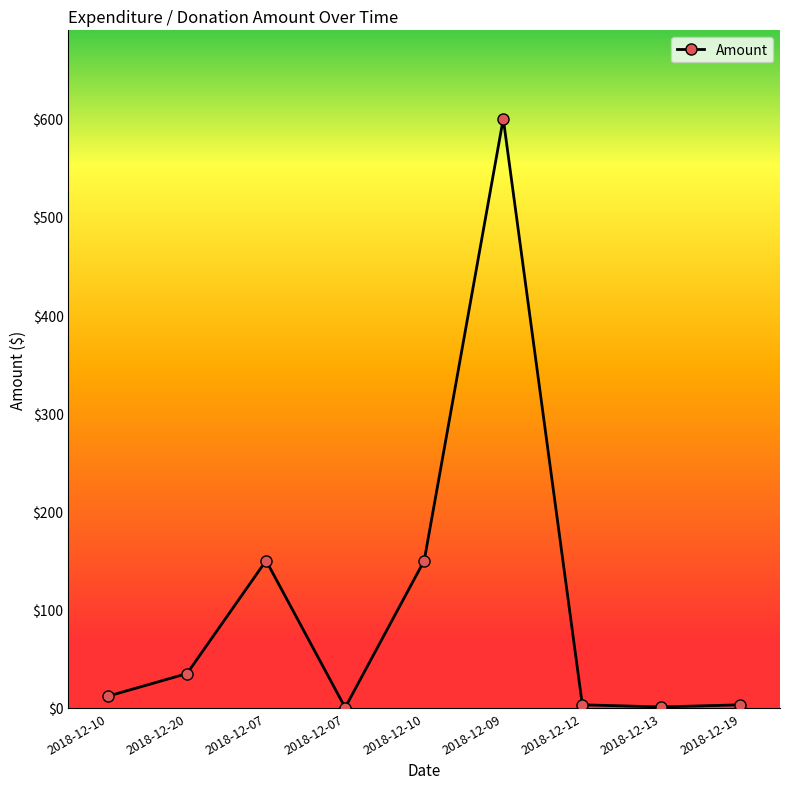

Does the chart have visible grid lines?

No